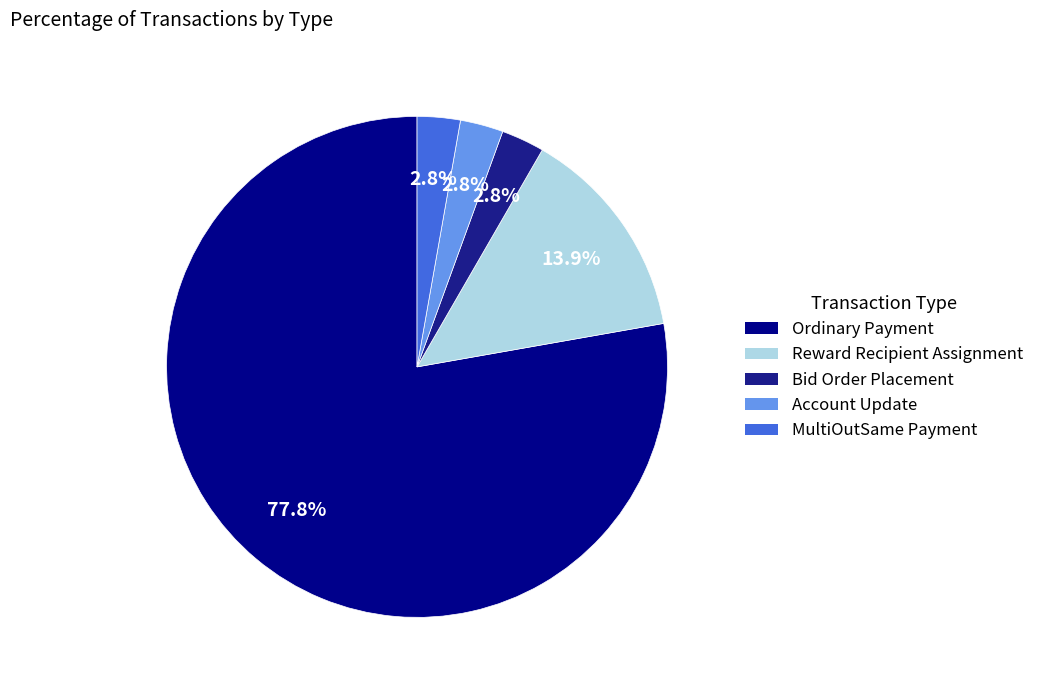

Rank the categories by value from highest to lowest.

Ordinary Payment, Reward Recipient Assignment, Bid Order Placement, Account Update, MultiOutSame Payment